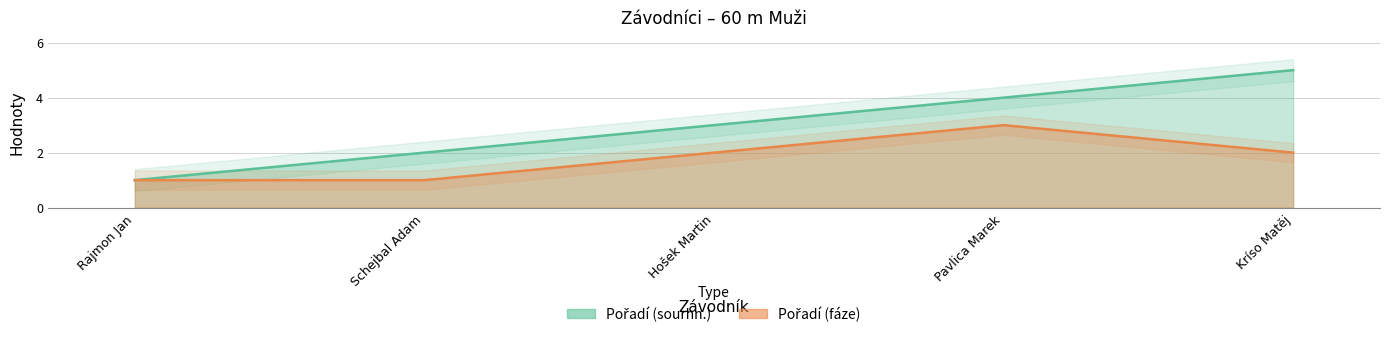

True or false: Pořadí (fáze) and Pořadí (sourhn.) intersect in this chart.

False